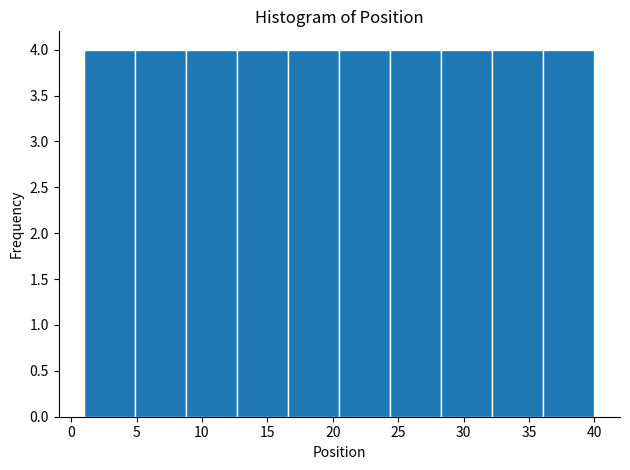

How tall is the bar that spans 1.0 to 4.9 on the x-axis? Neither the bar edges nor the heights are printed on the chart, so give them approximately, as read against the axes.

4